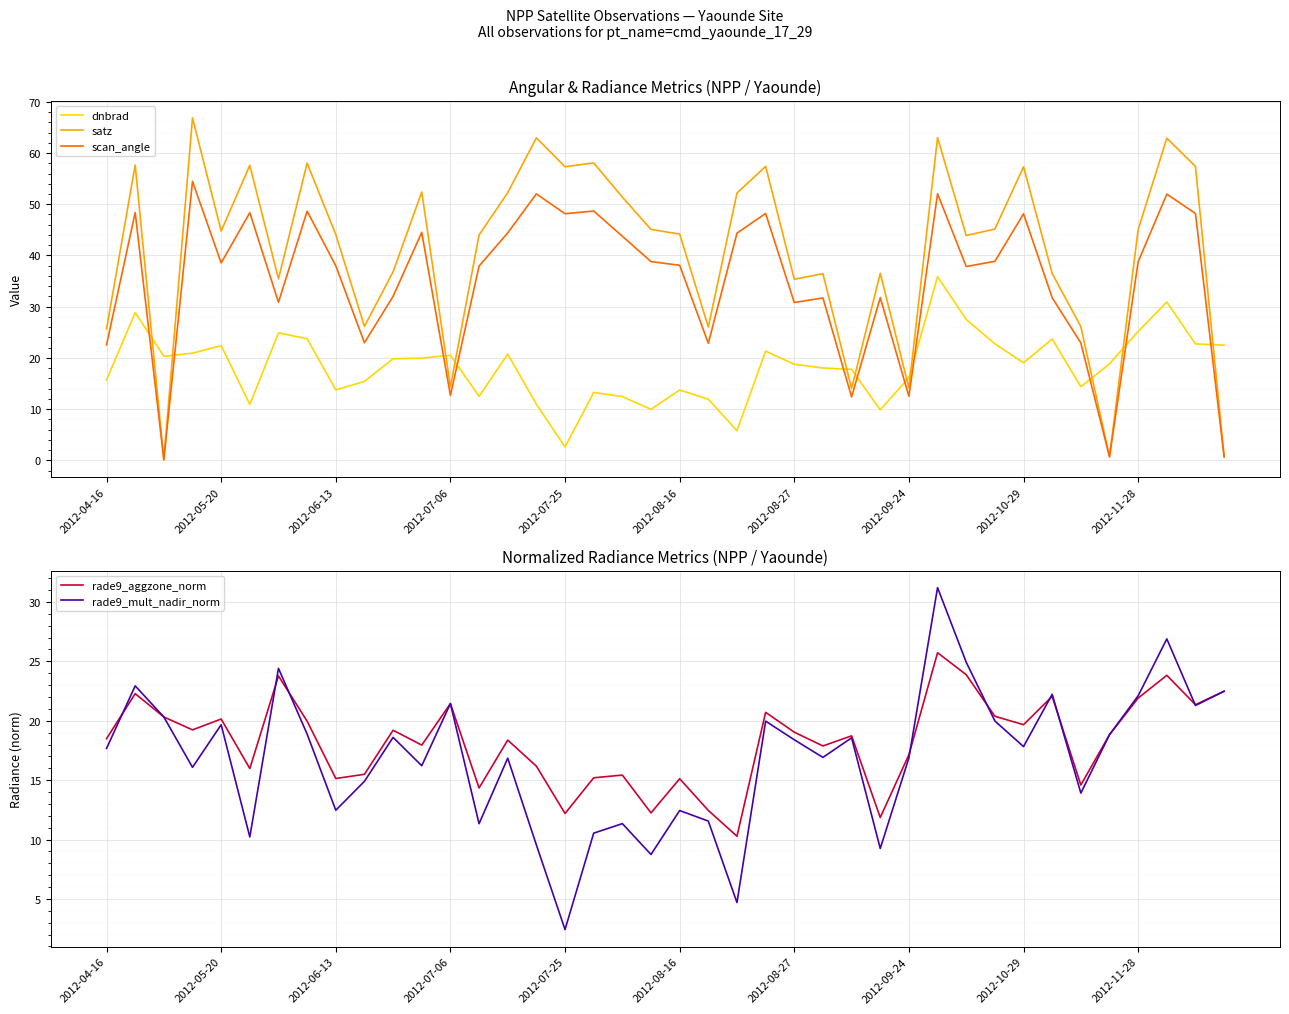

At which label does dnbrad reach its minimum?

2012-07-25